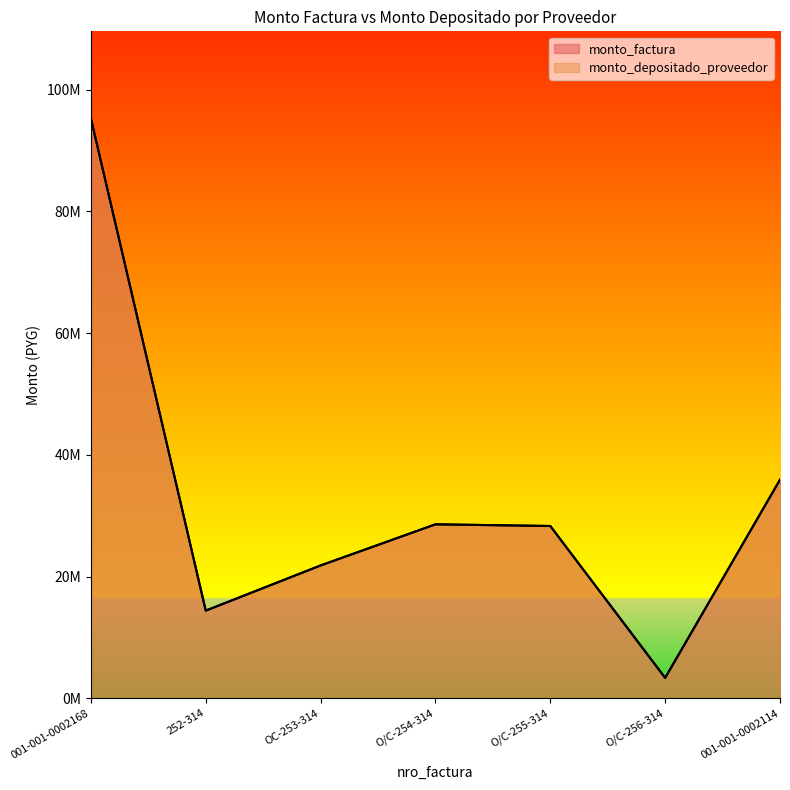

Where does the monto_depositado_proveedor series first go above 28310000?

001-001-0002168